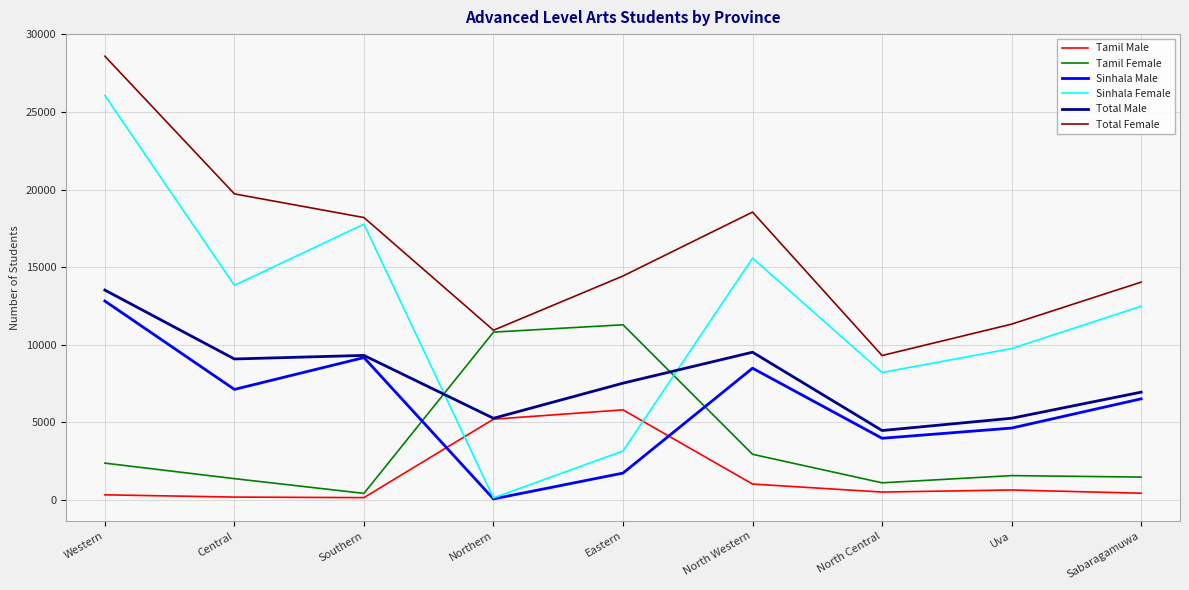

What is the difference between the maximum and minimum values in the Tamil Male series?

5657